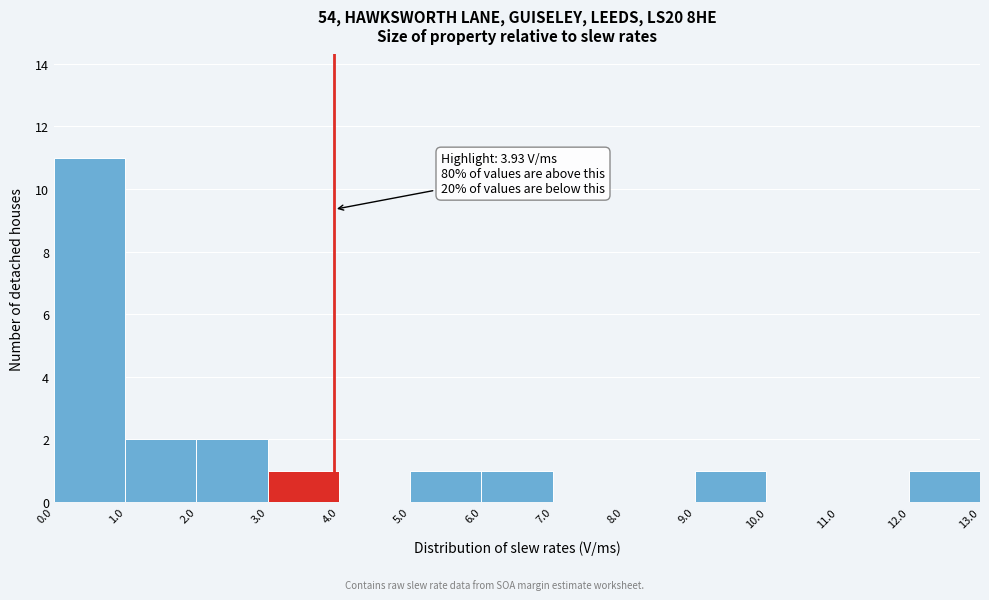

Over which range of the x-axis is the bar tallest?

0.0 to 1.0